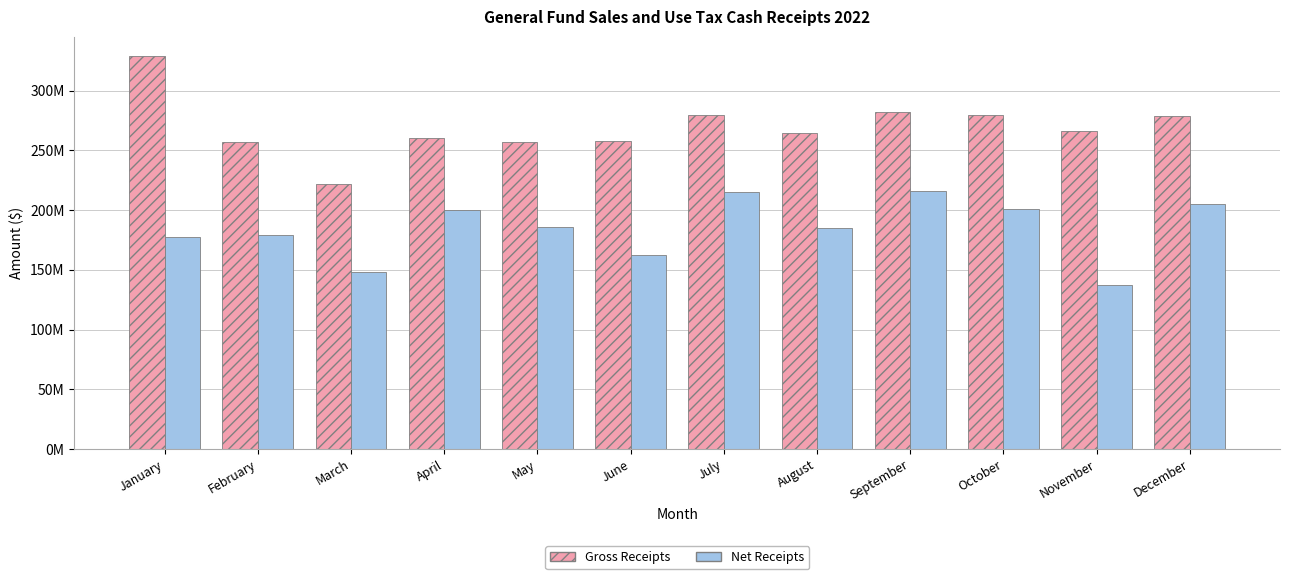

Rank the series by their average value, from highest to lowest.

Gross Receipts, Net Receipts